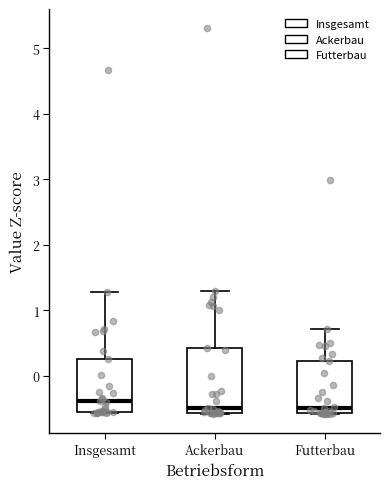

Where is the lower edge of the box for Insgesamt on the y-axis? The values are not printed on the chart, so give them approximately, as read against the axis.

-0.5